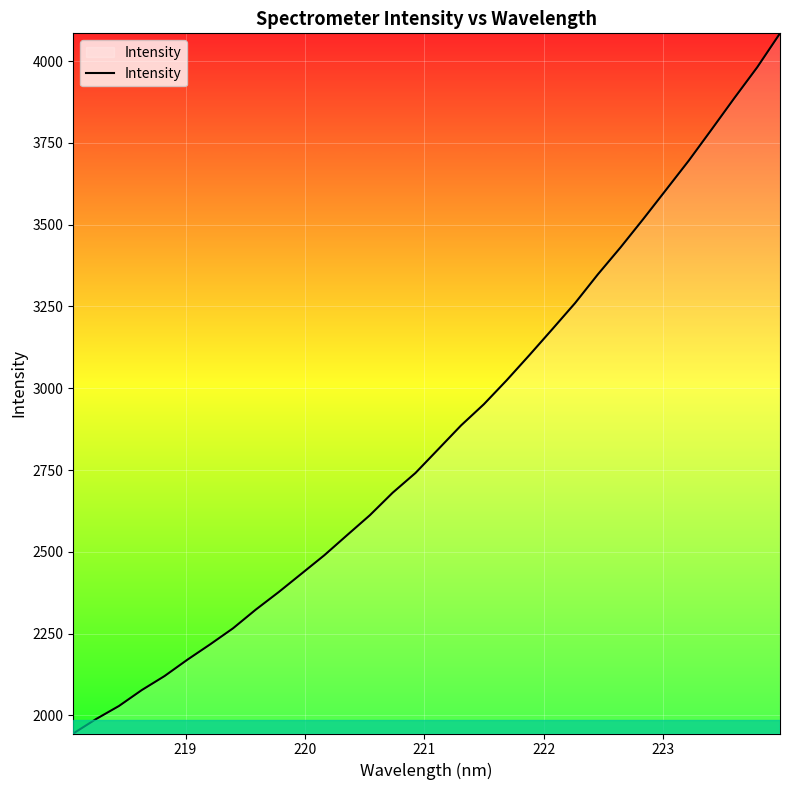

What is the smallest value displayed?

1944.9